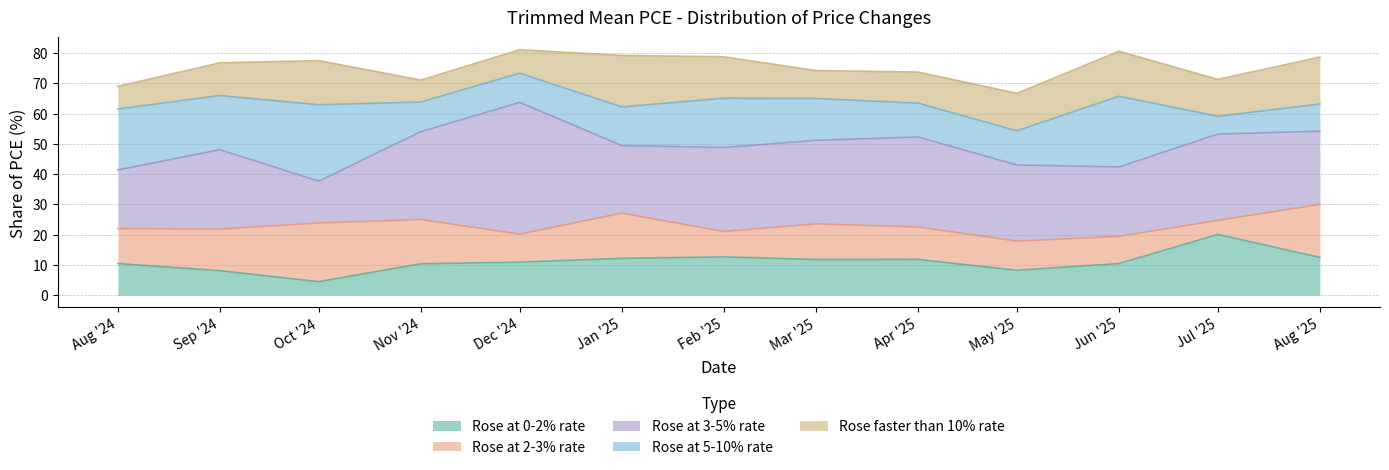

How many interior local peaks does the Rose at 5-10% rate series have?

3